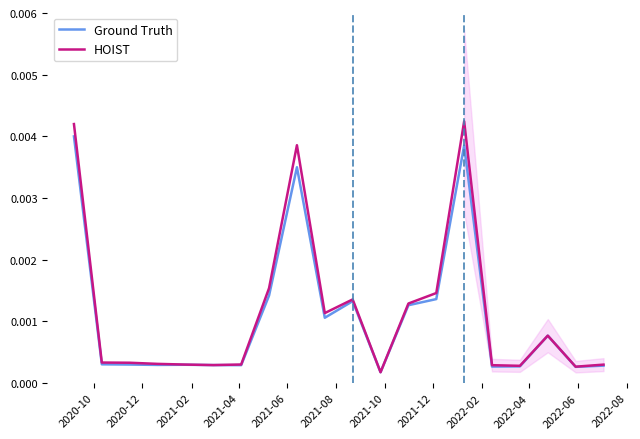

What position from the left is 2021-12?

8